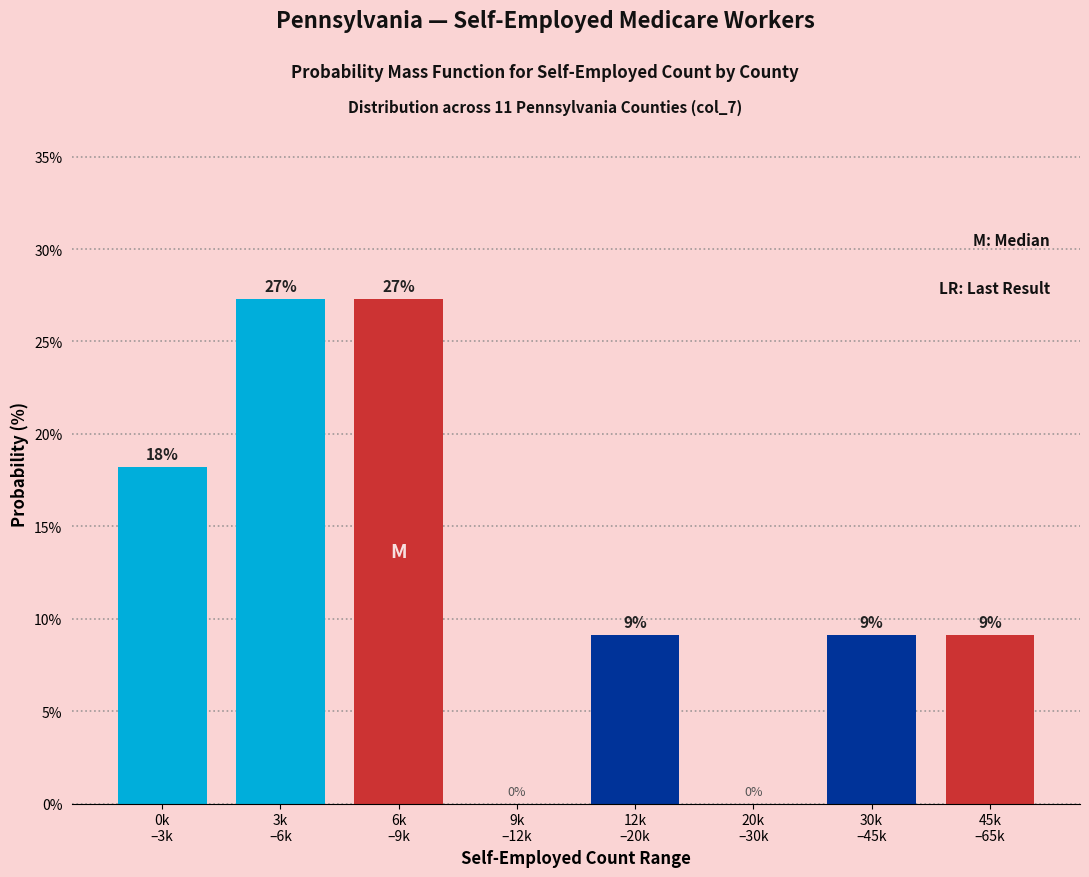

Are the bars horizontal?

No